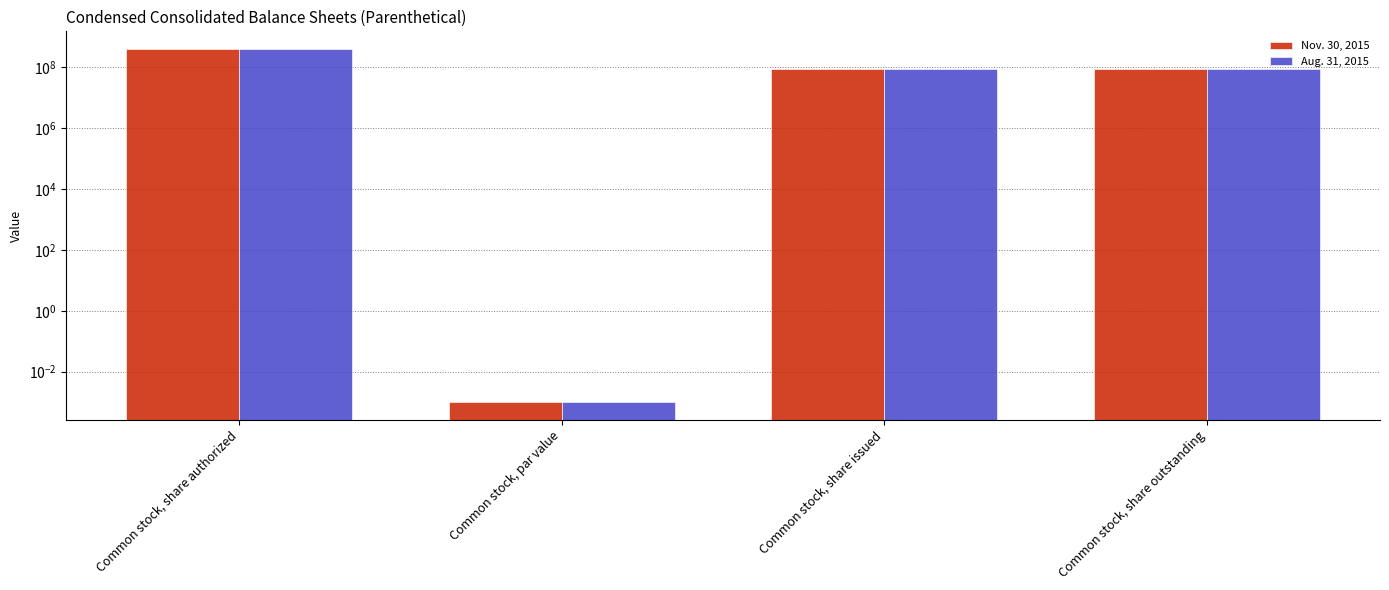

List the labels in order of Nov. 30, 2015 value, smallest first.

Common stock, par value, Common stock, share issued, Common stock, share outstanding, Common stock, share authorized